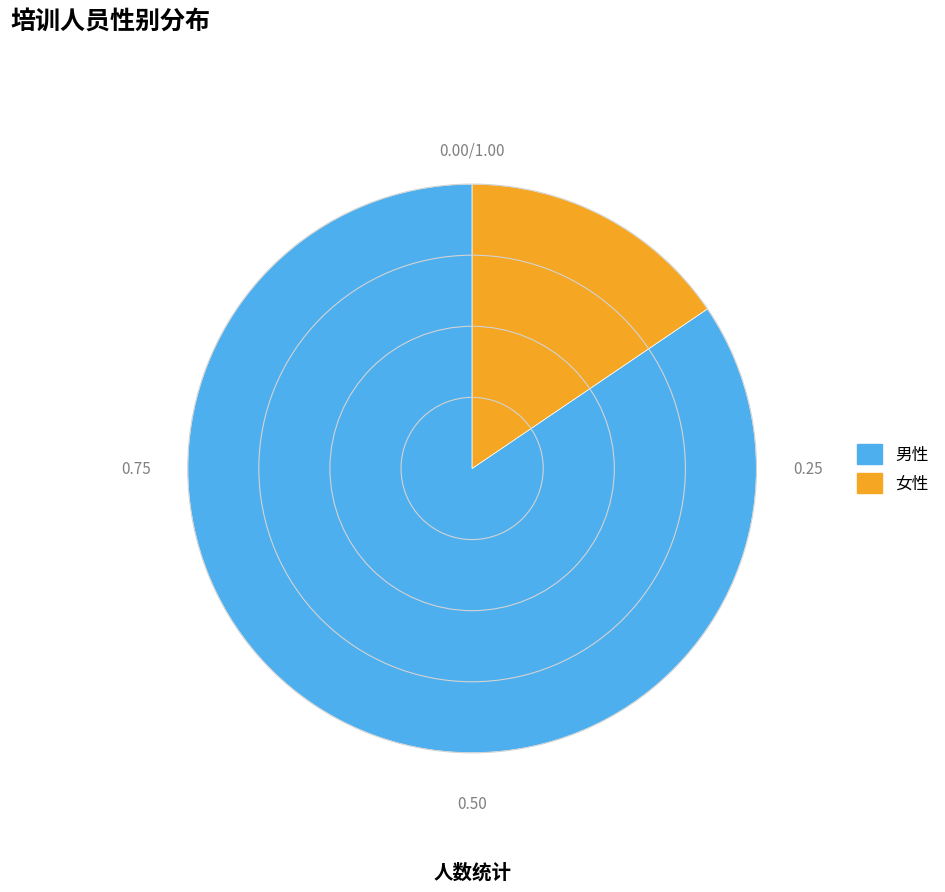

Is the sum of 女性 and 男性 greater than half?

Yes